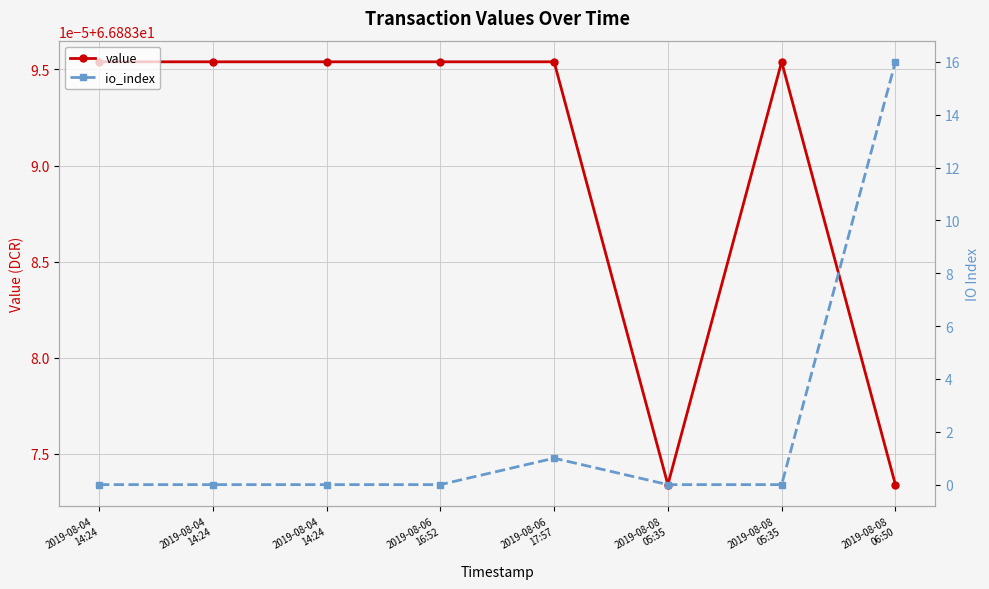

True or false: value and io_index cross at least once.

False